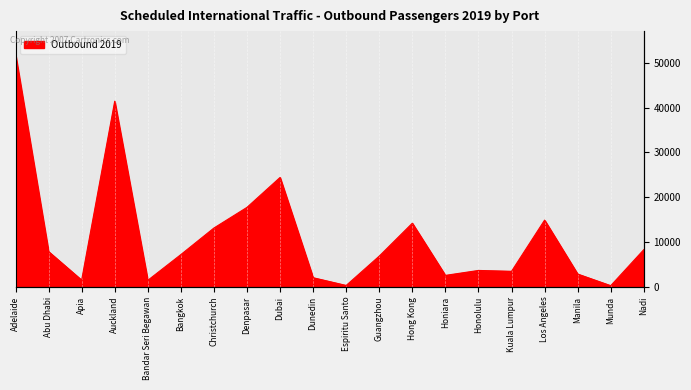

True or false: the data shows 2398 at Bandar Seri Begawan.

False